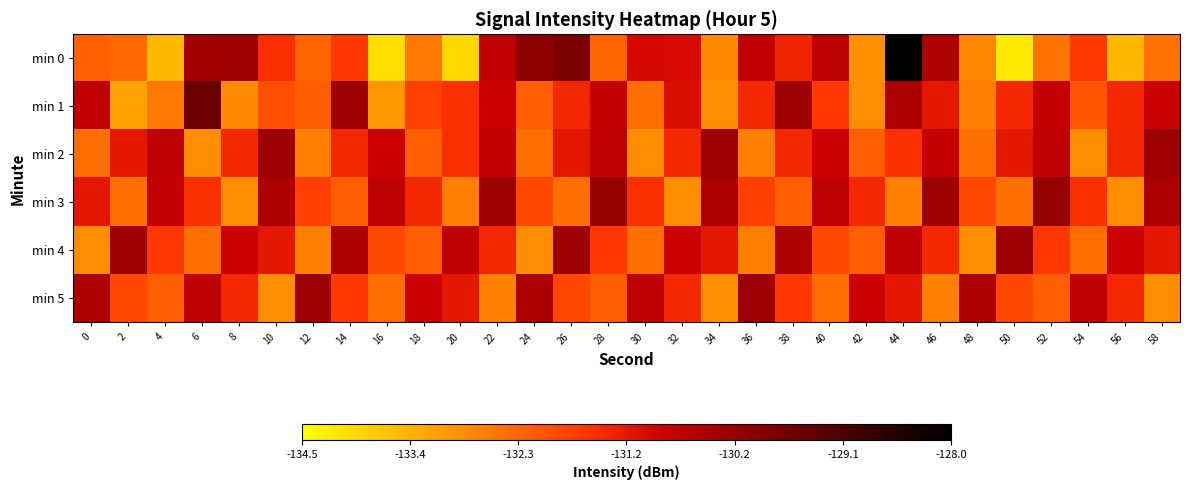

What is the total value across all series at 42?

-792.6